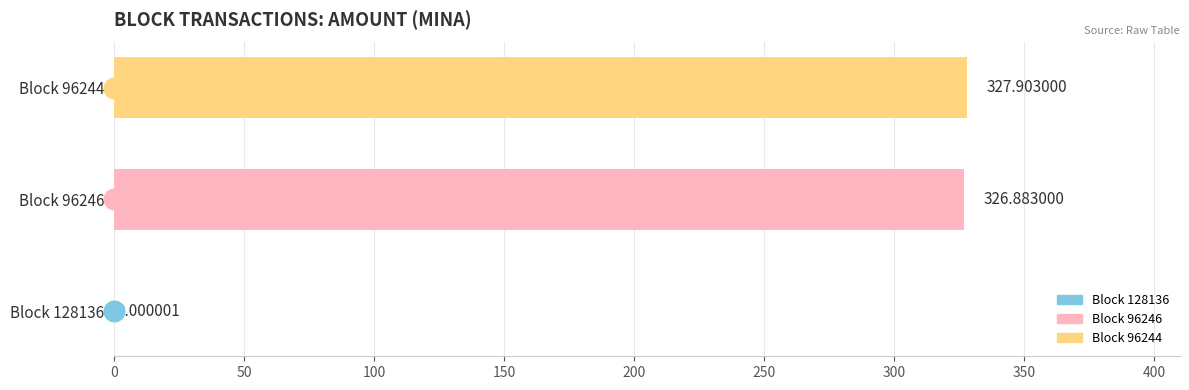

Between Block 128136 and Block 96246, which is larger?

Block 96246